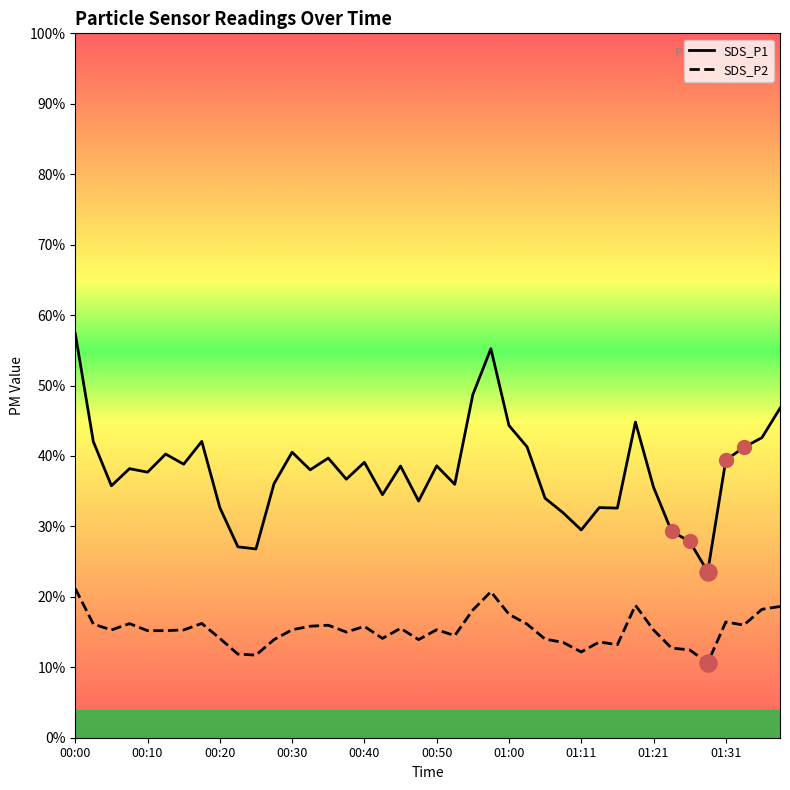

What are all the series names shown in the legend?

SDS_P1, SDS_P2